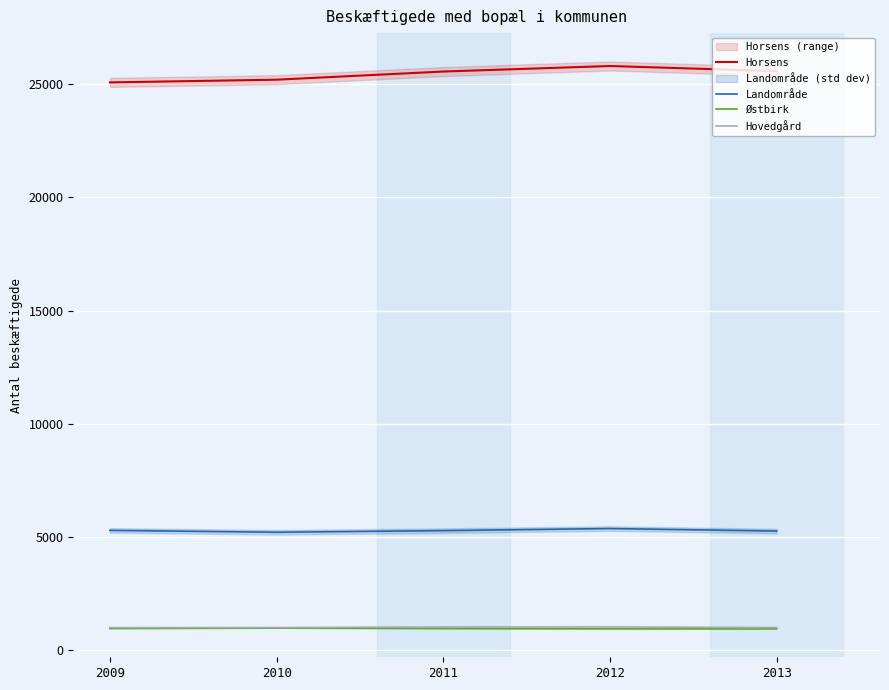

What are all the series names shown in the legend?

Horsens, Landområde, Østbirk, Hovedgård